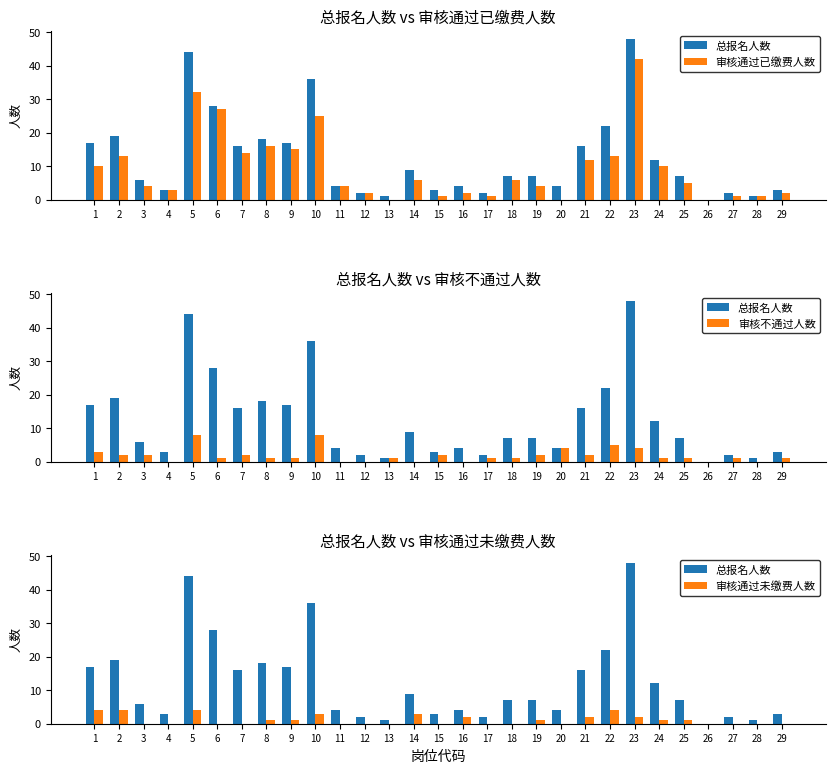

Between 21 and 28, which series saw the biggest shift?

总报名人数